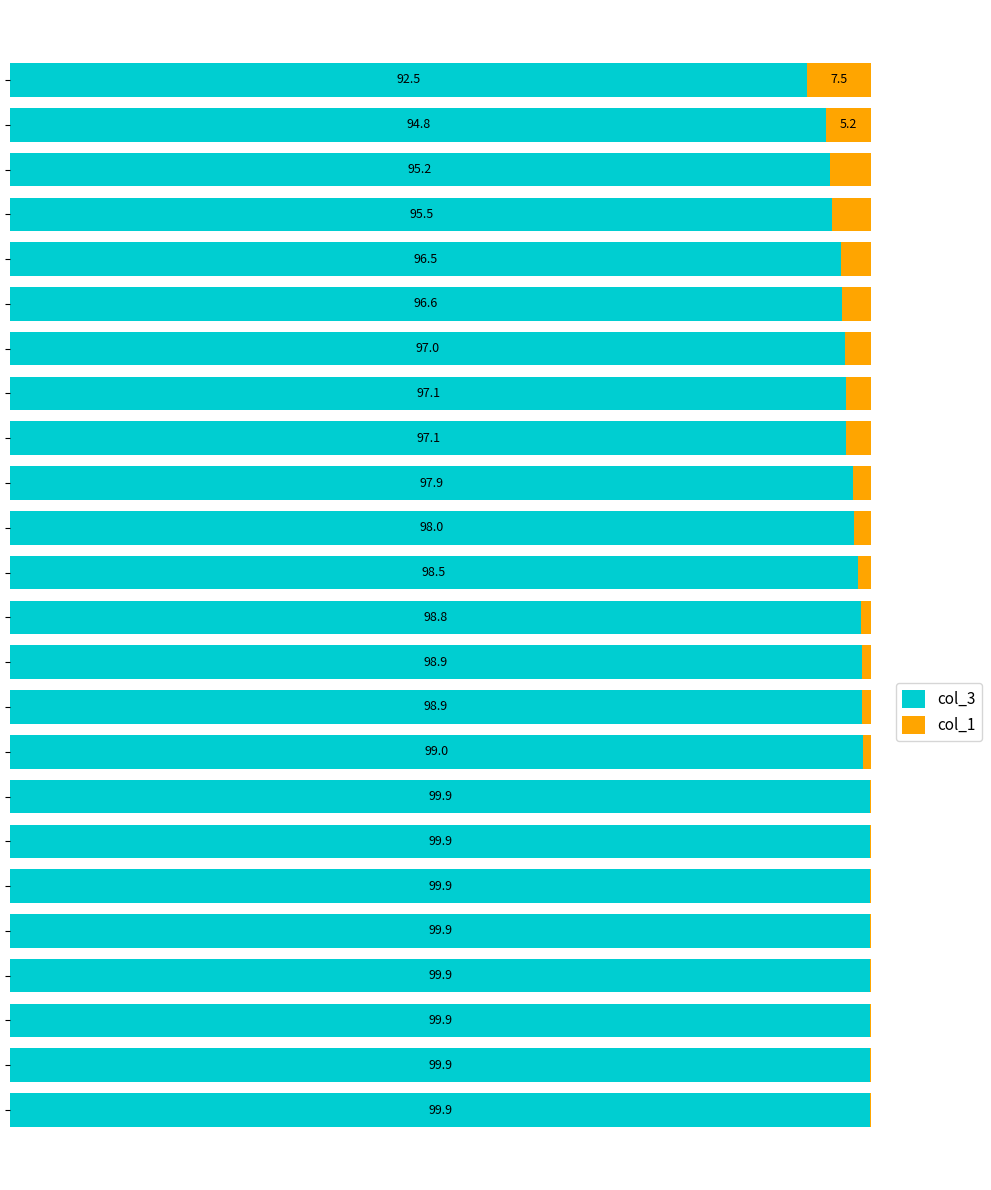

At how many categories does at least one series exceed 54?

24